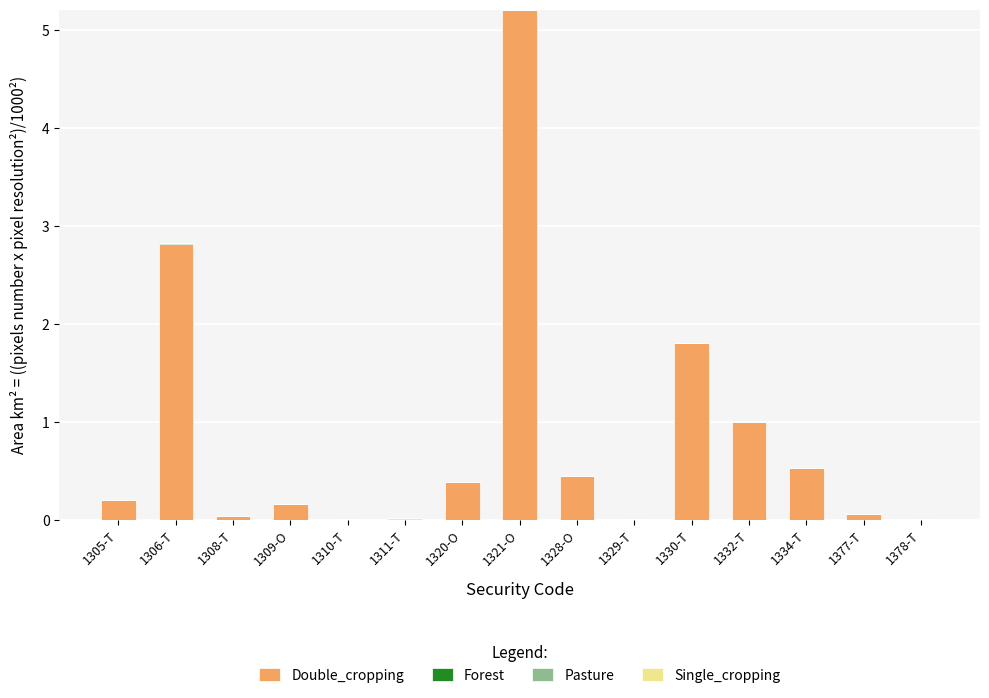

What is the maximum value for Double_cropping?

5.2